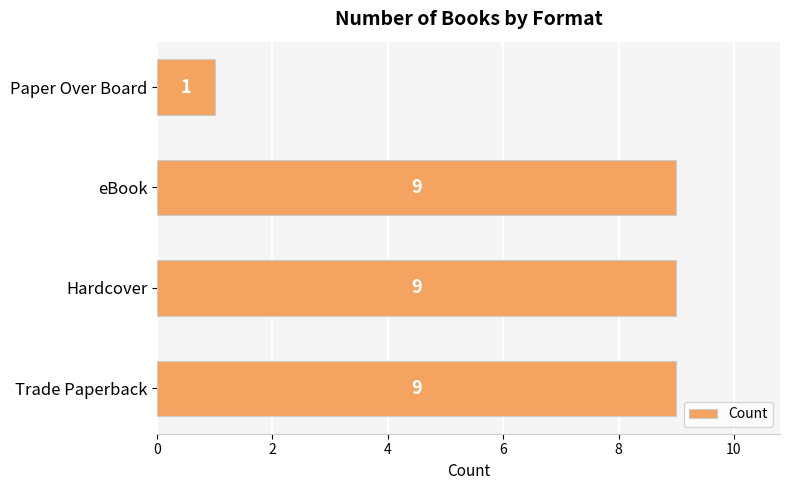

Reading top to bottom, extract all data points from this chart.

Paper Over Board=1	eBook=9	Hardcover=9	Trade Paperback=9